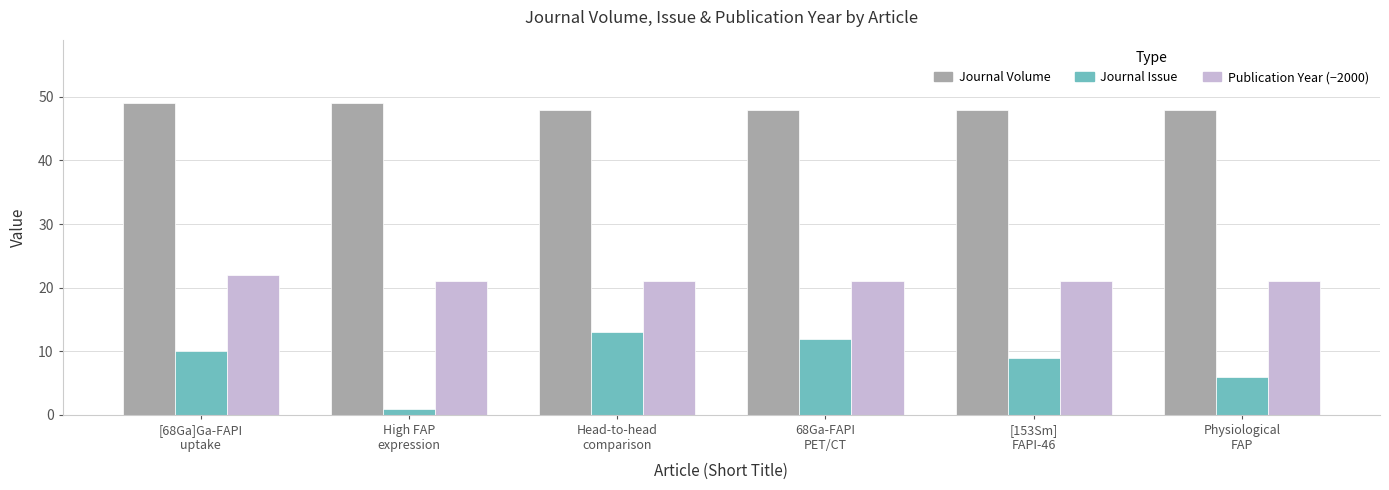

The value of Journal Issue at 68Ga-FAPI
PET/CT is 12. True or false?

True